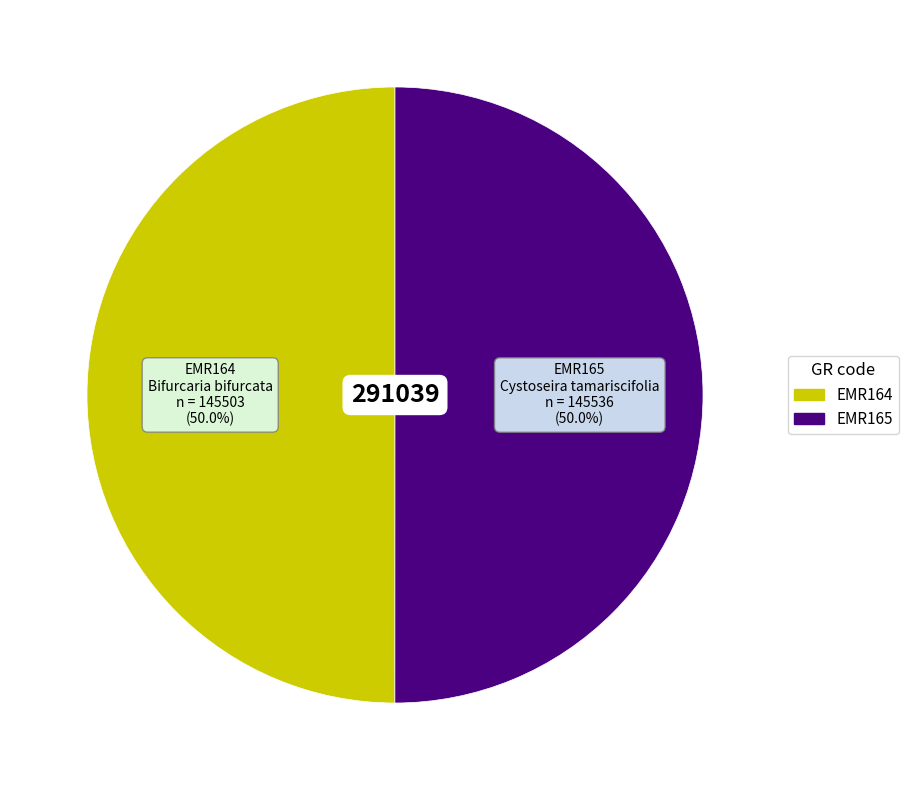

To the nearest percent, what percentage of the pie is EMR165?

50%